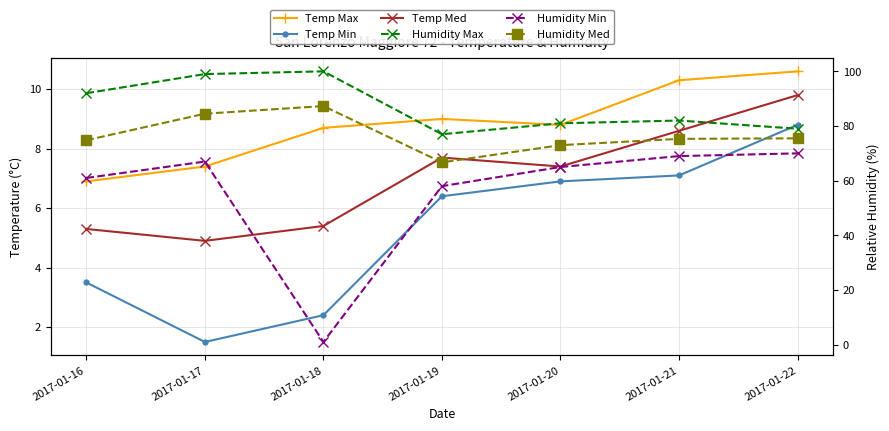

What is the smallest value displayed?

1.0